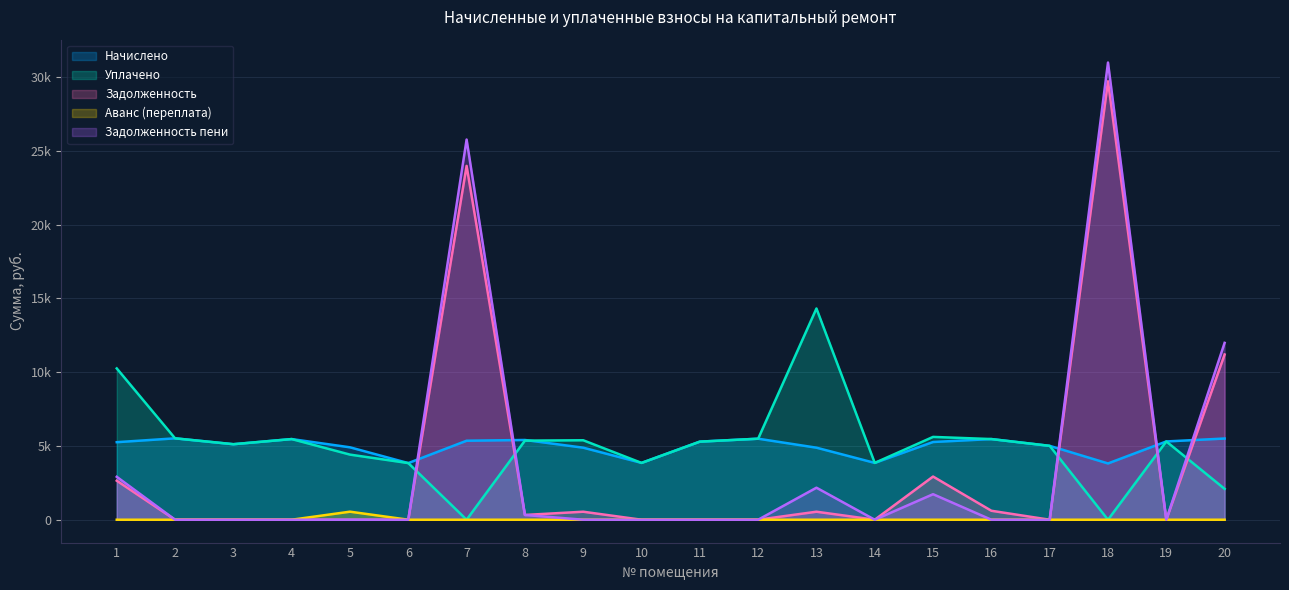

Reading right to left, list all the values displayed in this chart.

Начислено: 20=5502.1	19=5303.3	18=3812.9	17=5005.3	16=5464.8	15=5266.1	14=3850.2	13=4881.1	12=5489.6	11=5290.9	10=3850.2	9=4881.1	8=5402.7	7=5353.0	6=3837.8	5=4905.9	4=5464.8	3=5117.0	2=5514.5	1=5253.8
Уплачено: 20=2091.0	19=5303.3	18=0.0	17=5005.3	16=5464.8	15=5611.4	14=3850.2	13=14313.1	12=5489.6	11=5290.9	10=3850.2	9=5384.1	8=5359.2	7=0.0	6=3837.8	5=4411.5	4=5464.8	3=5117.0	2=5514.5	1=10251.5
Задолженность: 20=11194.1	19=0.0	18=29706.5	17=0.0	16=607.2	15=2925.6	14=0.0	13=542.3	12=0.0	11=0.0	10=0.0	9=542.3	8=322.8	7=23975.0	6=0.0	5=0.0	4=0.0	3=0.0	2=0.0	1=2644.6
Аванс (переплата): 20=0.0	19=0.0	18=0.0	17=0.0	16=0.0	15=0.0	14=0.0	13=0.0	12=0.0	11=0.0	10=0.0	9=0.0	8=0.0	7=0.0	6=0.0	5=545.1	4=0.0	3=0.0	2=0.0	1=0.0
Задолженность пени: 20=11982.7	19=0.0	18=30977.4	17=0.0	16=0.0	15=1729.3	14=0.0	13=2169.4	12=0.0	11=0.0	10=0.0	9=0.0	8=322.8	7=25759.4	6=0.0	5=0.0	4=0.0	3=0.0	2=0.0	1=2908.0